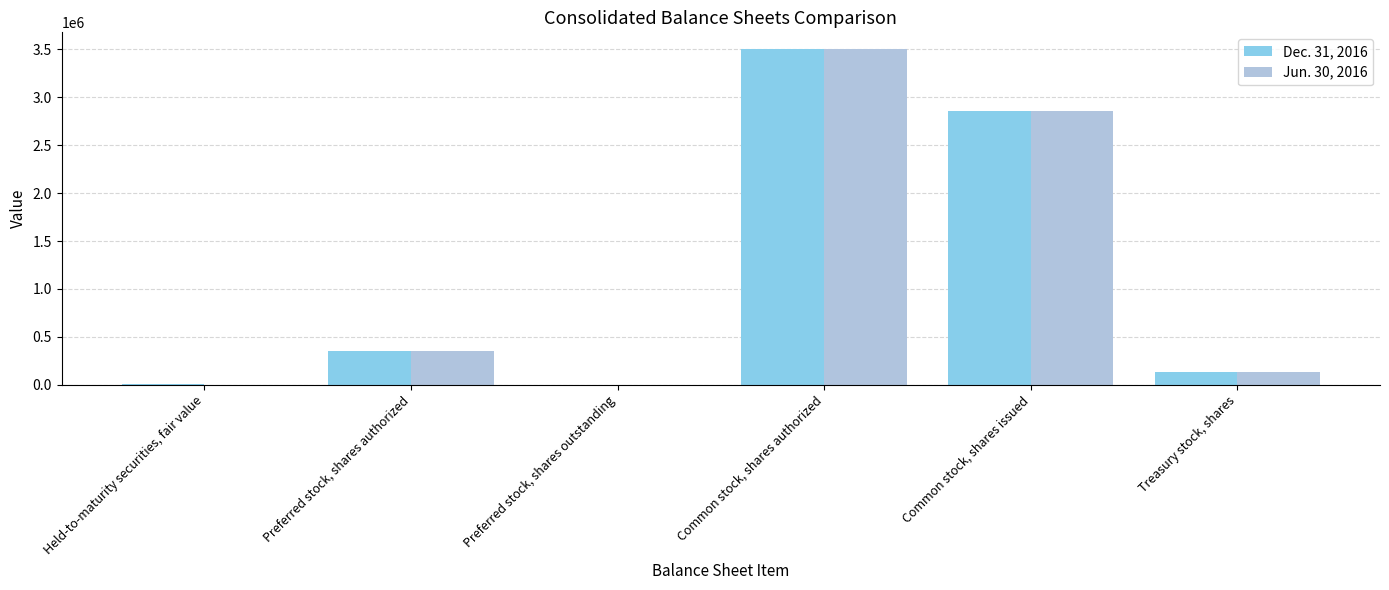

The Dec. 31, 2016 series shows 1518816 at Common stock, shares authorized. True or false?

False